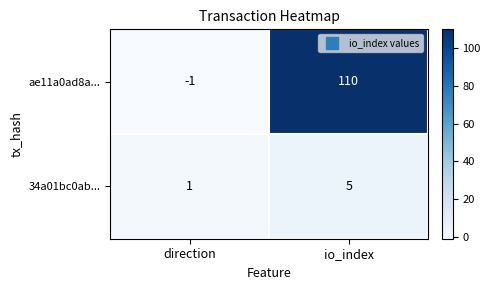

Count the number of categories in the chart.

2